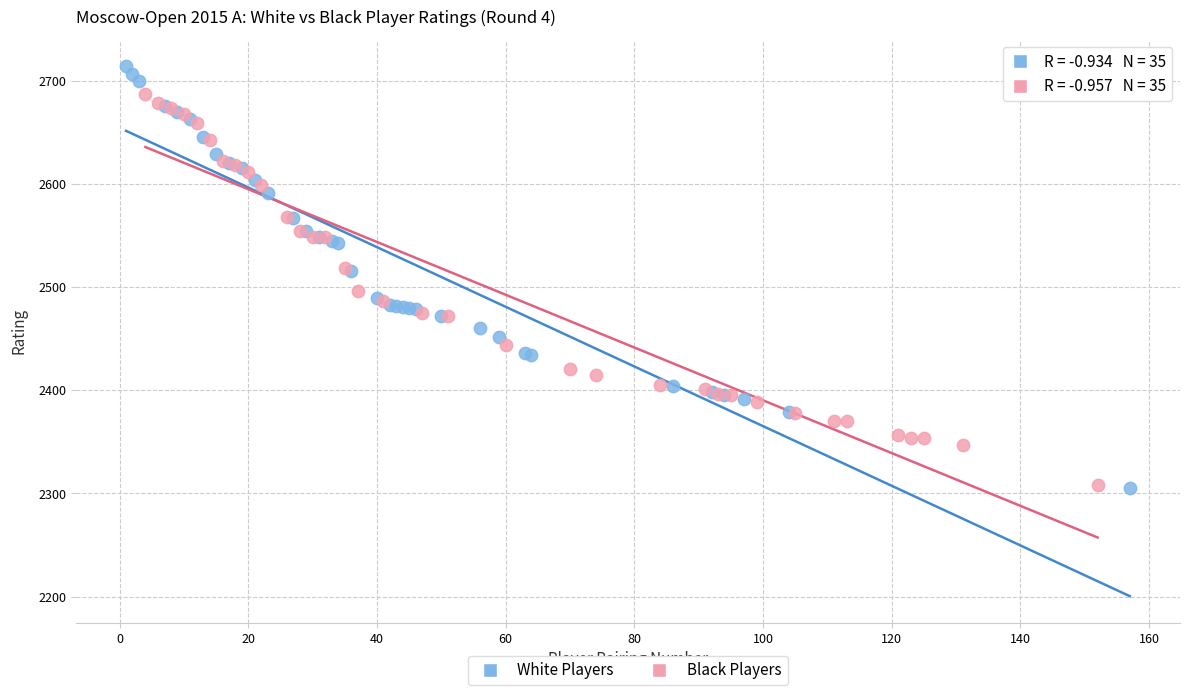

Which series reaches the maximum Y coordinate?

White Players